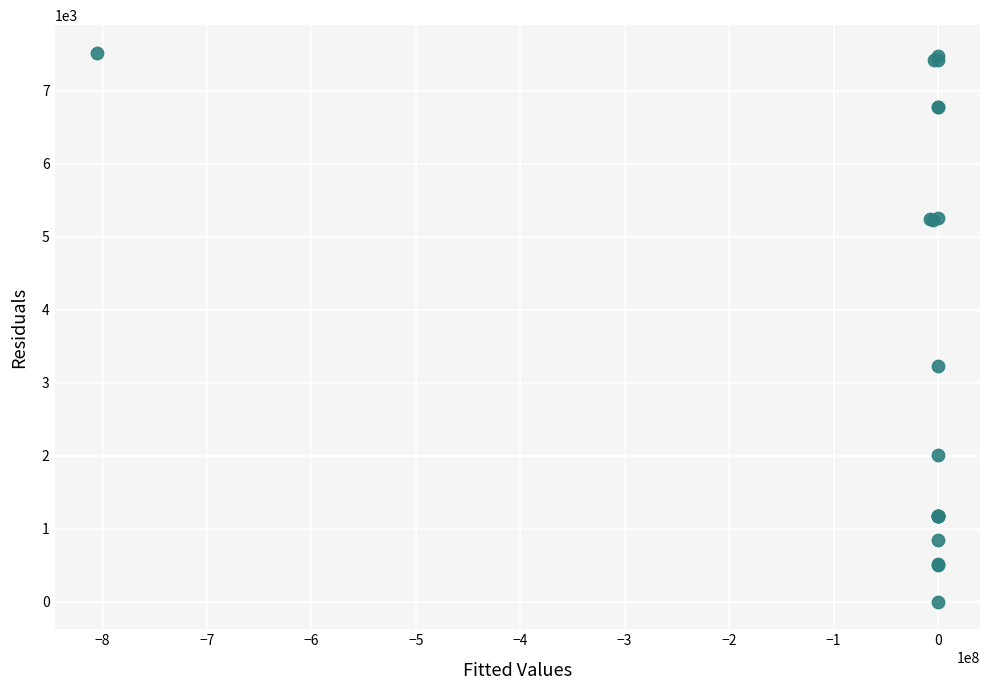

What Y value in the scatter plot is closest to 3759?

3230